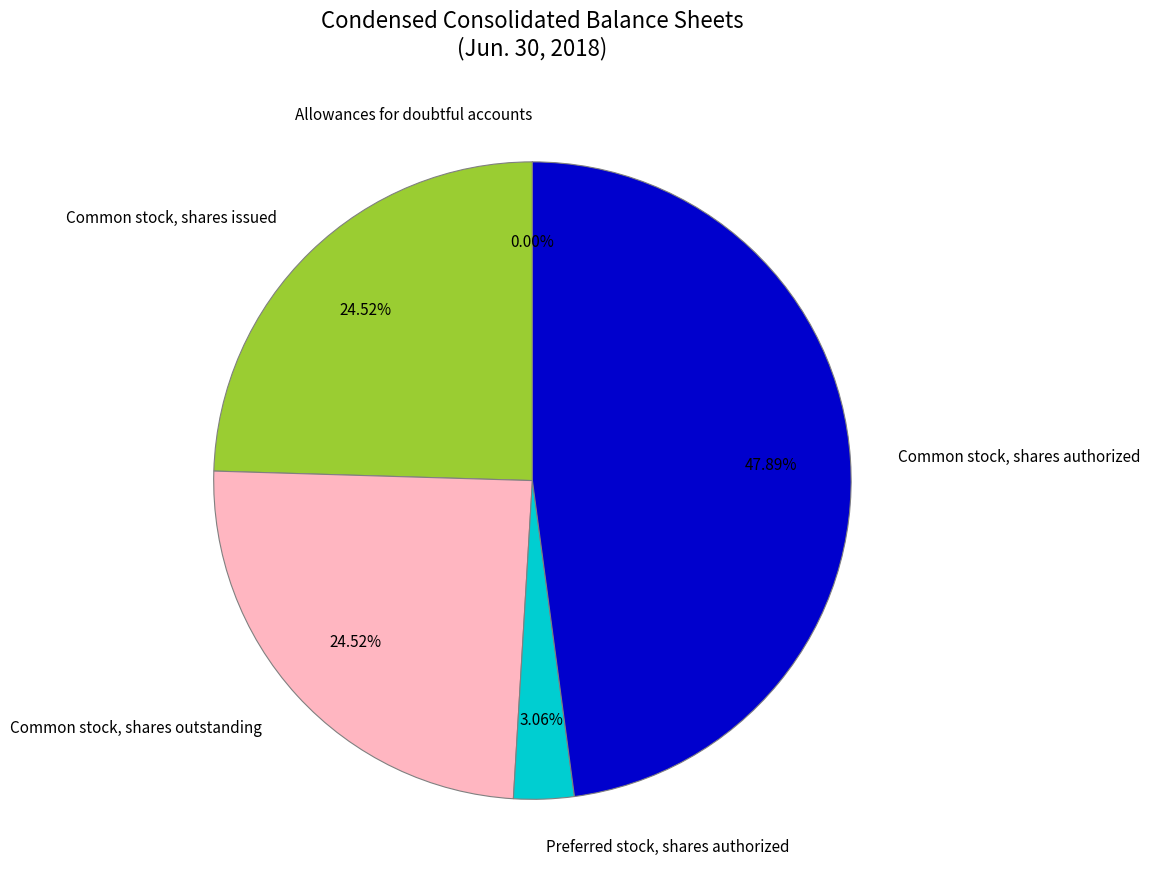

To the nearest percent, what is the difference between the largest and smallest slice percentages?

48%